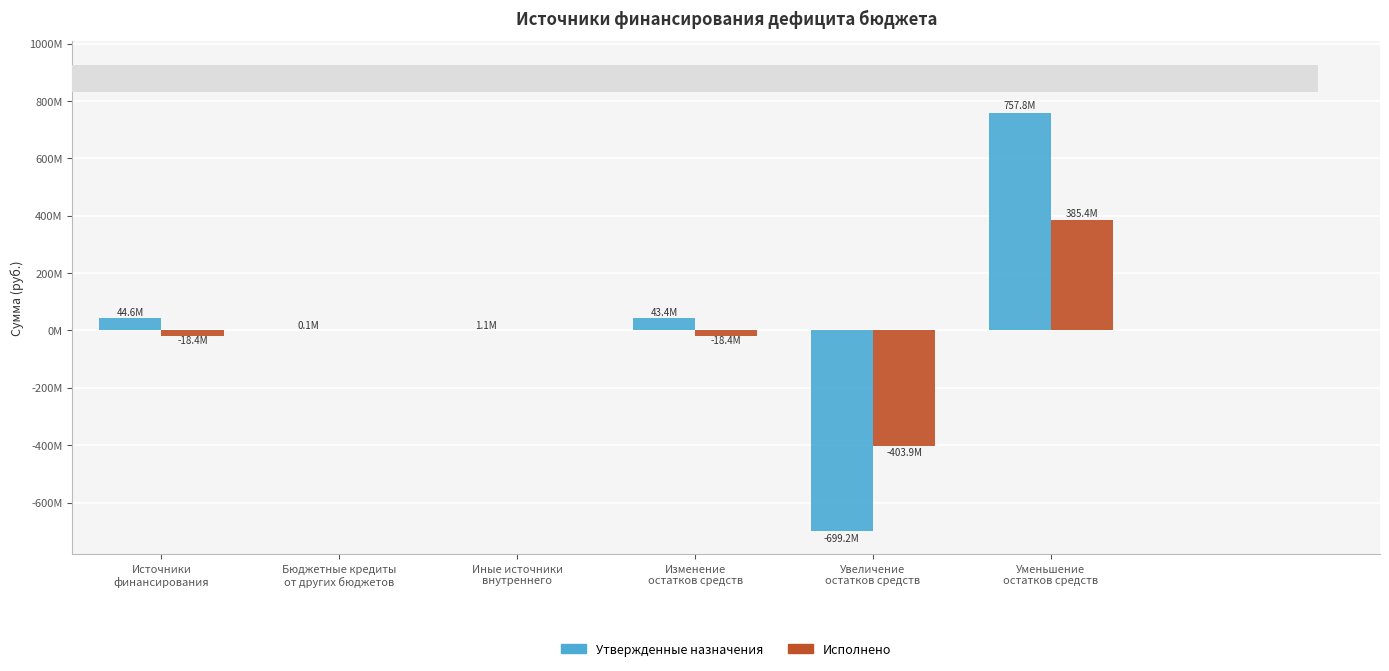

What is the label of the 5th bar from the right?

Бюджетные кредиты
от других бюджетов